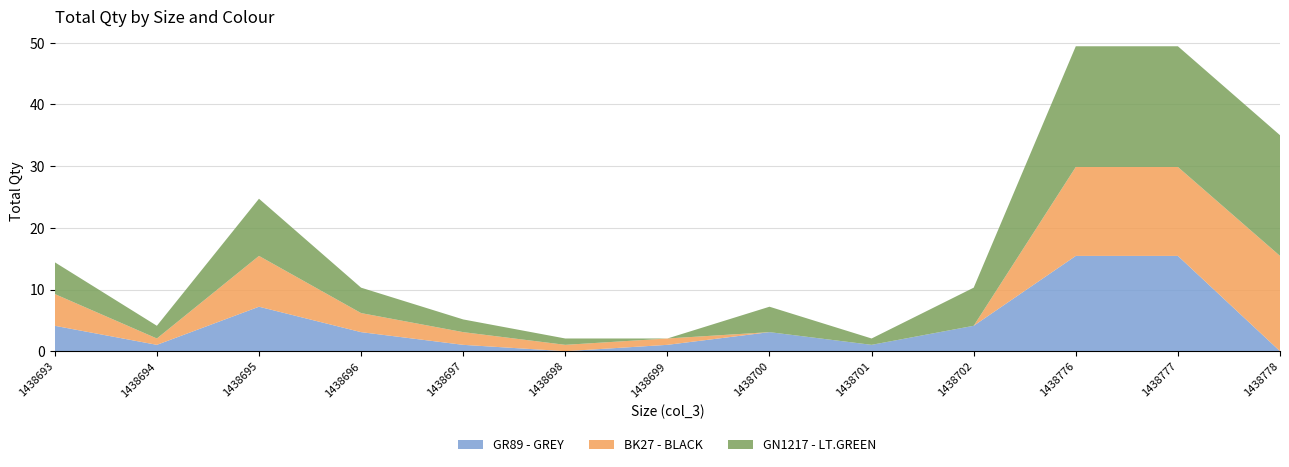

Reading left to right, extract all data points from this chart.

GR89 - GREY: 4.1	1.0	7.2	3.1	1.0	0.0	1.0	3.1	1.0	4.1	15.4	15.4	0.0
BK27 - BLACK: 5.2	1.0	8.2	3.1	2.1	1.0	1.0	0.0	0.0	0.0	14.4	14.4	15.4
GN1217 - LT.GREEN: 5.2	2.1	9.3	4.1	2.1	1.0	0.0	4.1	1.0	6.2	19.6	19.6	19.6